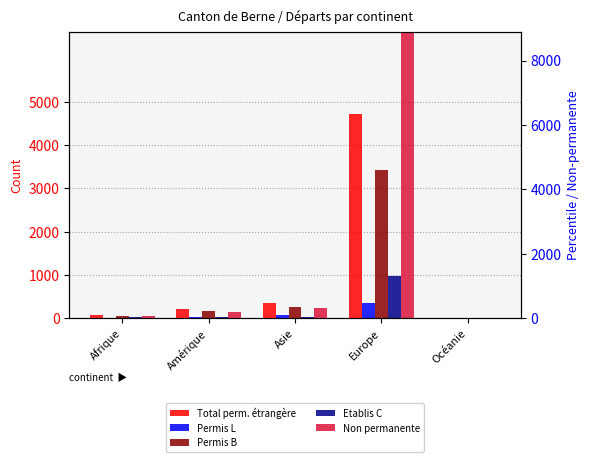

Is it true that Non permanente equals 133 at Amérique?

True